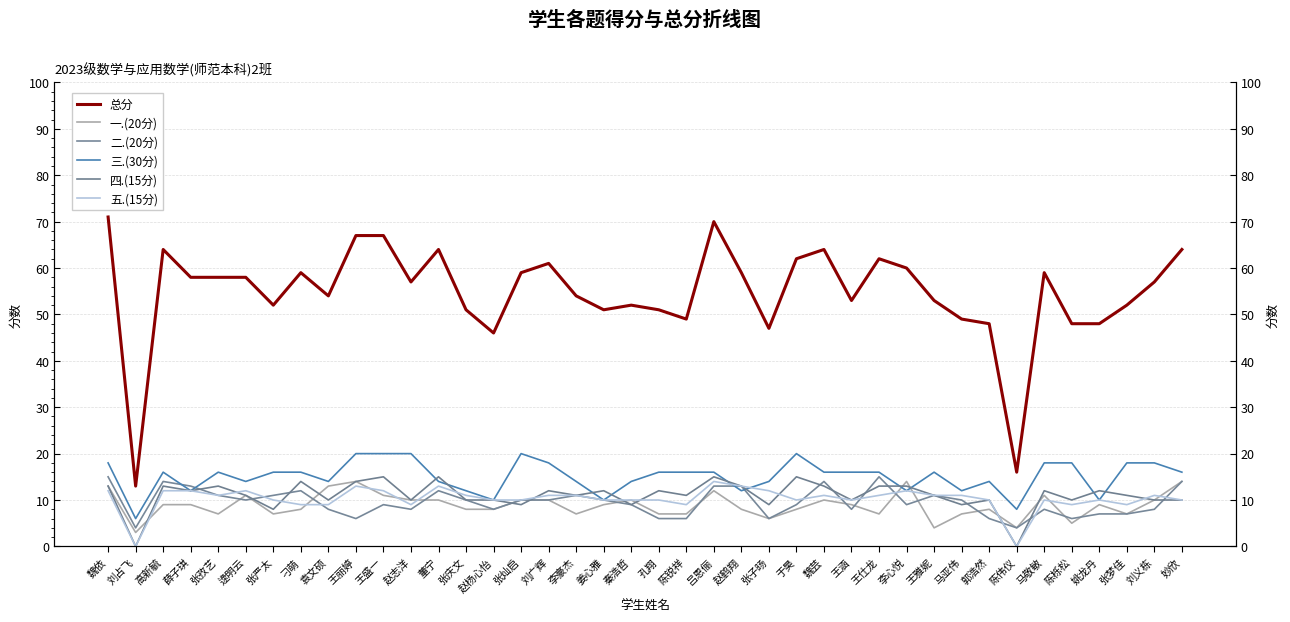

What is the difference between the 五.(15分) values at 张子旸 and 赵志洋?

3